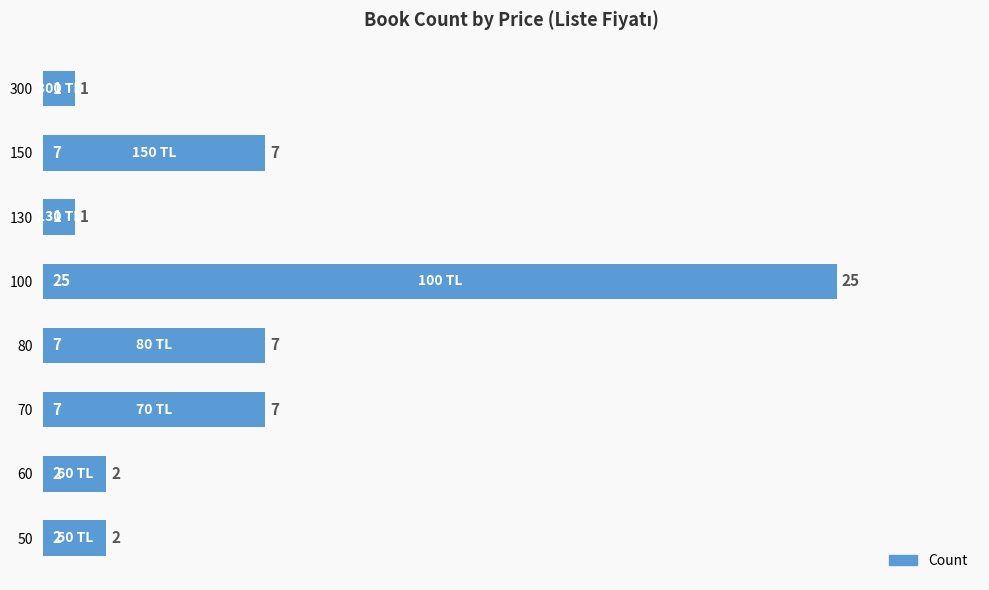

True or false: the data shows 1 at 300.

True